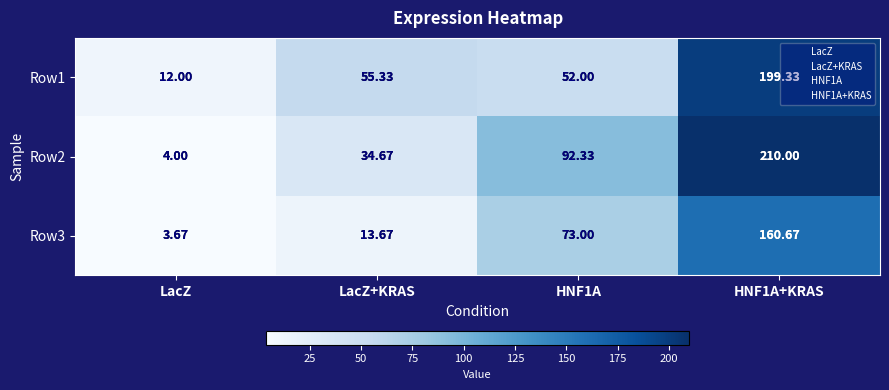

Between LacZ and HNF1A, which is larger?

HNF1A